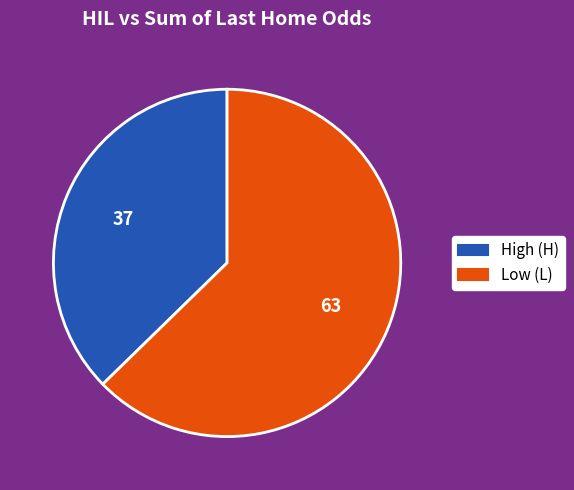

Is there a majority slice in this chart?

Yes